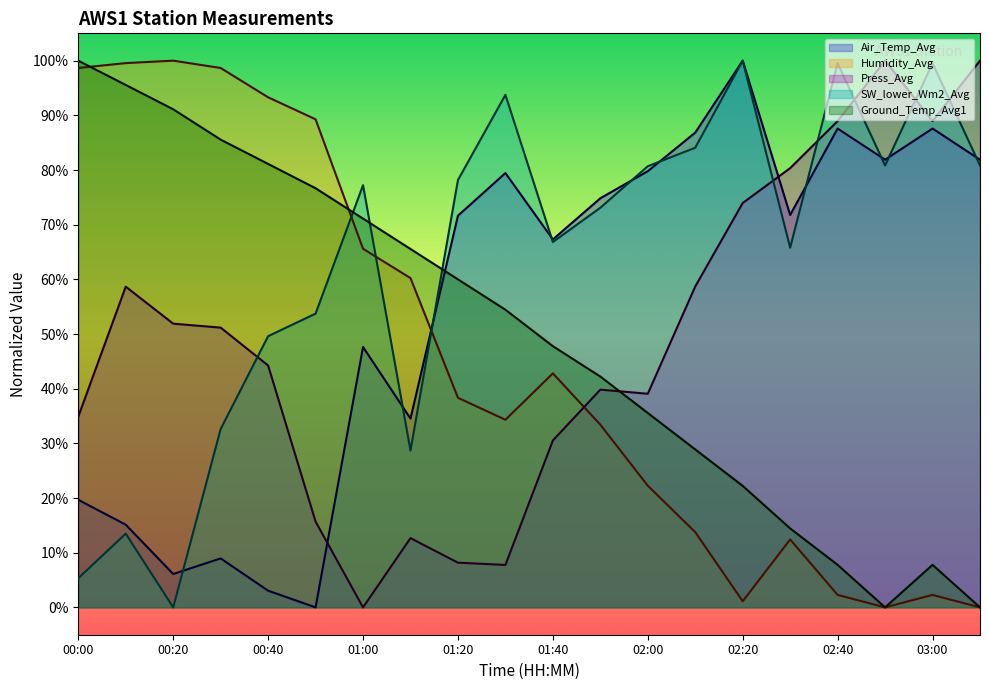

What is the label of the 20th point from the left?

03:10